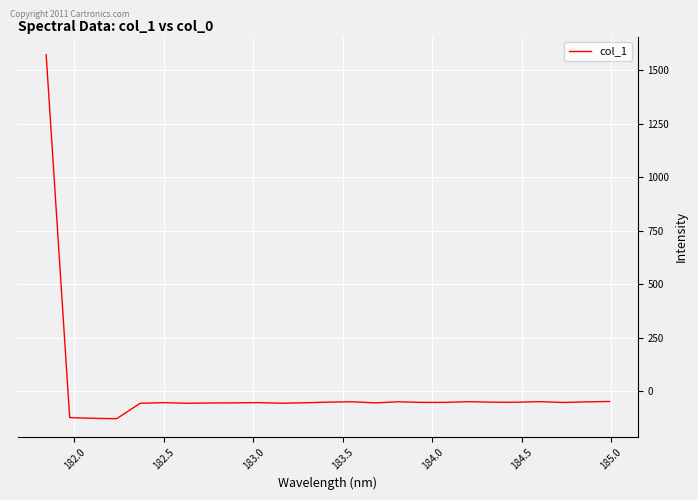

What is the minimum value shown in the chart?

-127.1